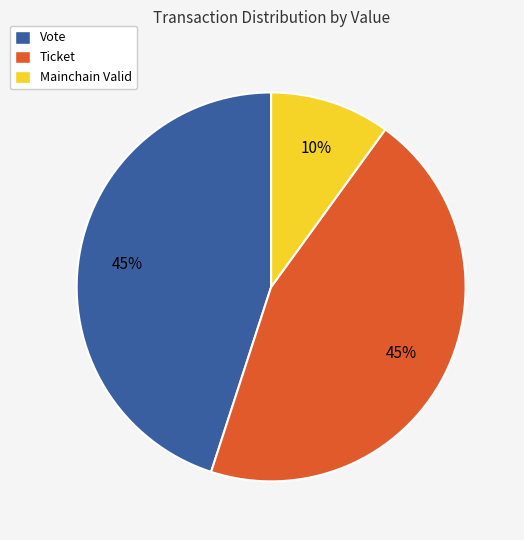

The Ticket slice represents 45% of the pie. True or false?

True